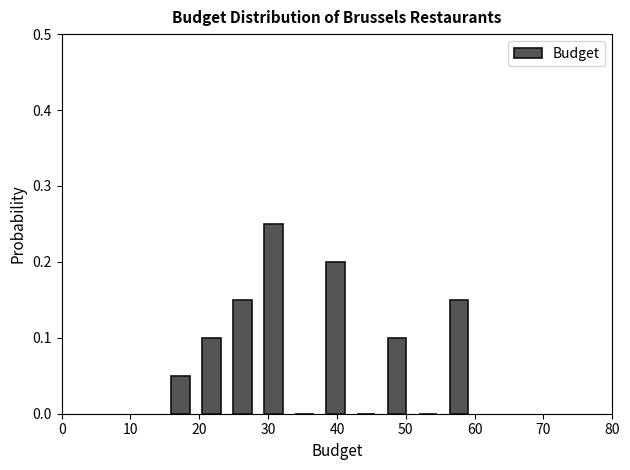

Reading left to right, transcribe this chart: for each bar, give the range it covers on the x-axis and its height. Neither the bar edges nor the heights are printed on the chart, so give them approximately, as read against the axes.

15.0 to 19.5: 0.05
19.5 to 24.0: 0.10
24.0 to 28.5: 0.15
28.5 to 33.0: 0.25
33.0 to 37.5: 0
37.5 to 42.0: 0.20
42.0 to 46.5: 0
46.5 to 51.0: 0.10
51.0 to 55.5: 0
55.5 to 60.0: 0.15